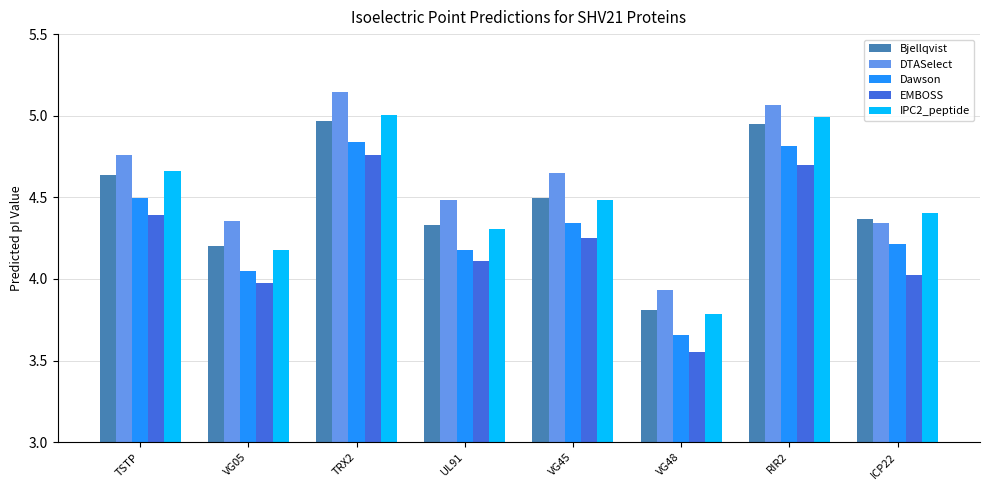

Between VG45 and VG48, which series saw the biggest shift?

DTASelect